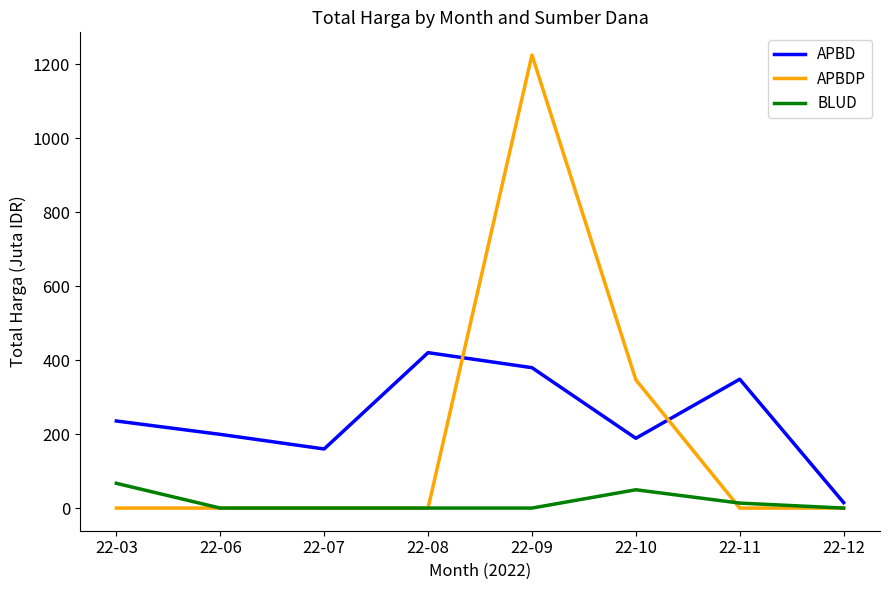

True or false: BLUD and APBD intersect in this chart.

False